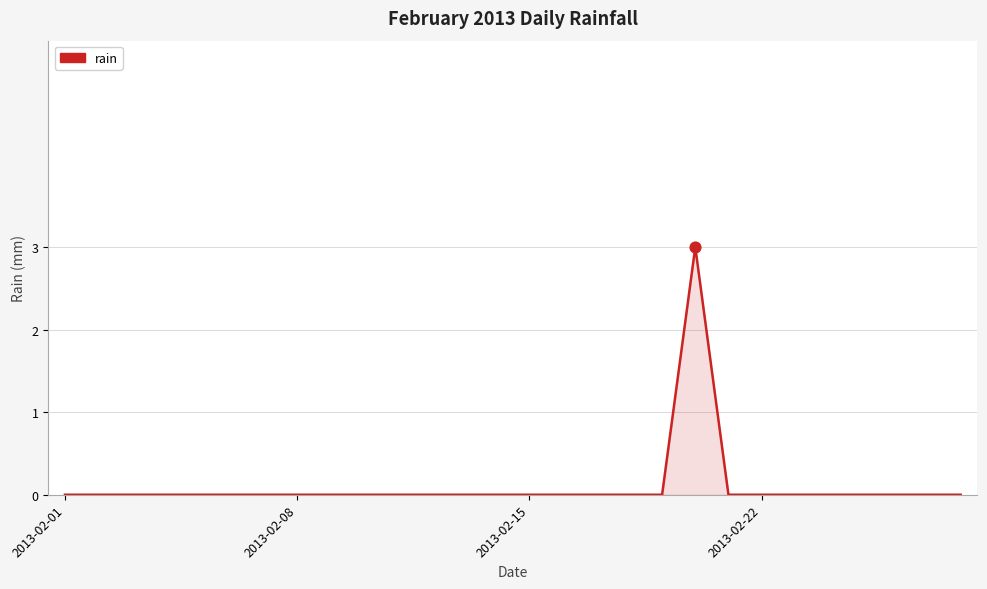

What is the difference between the maximum and minimum values?

3